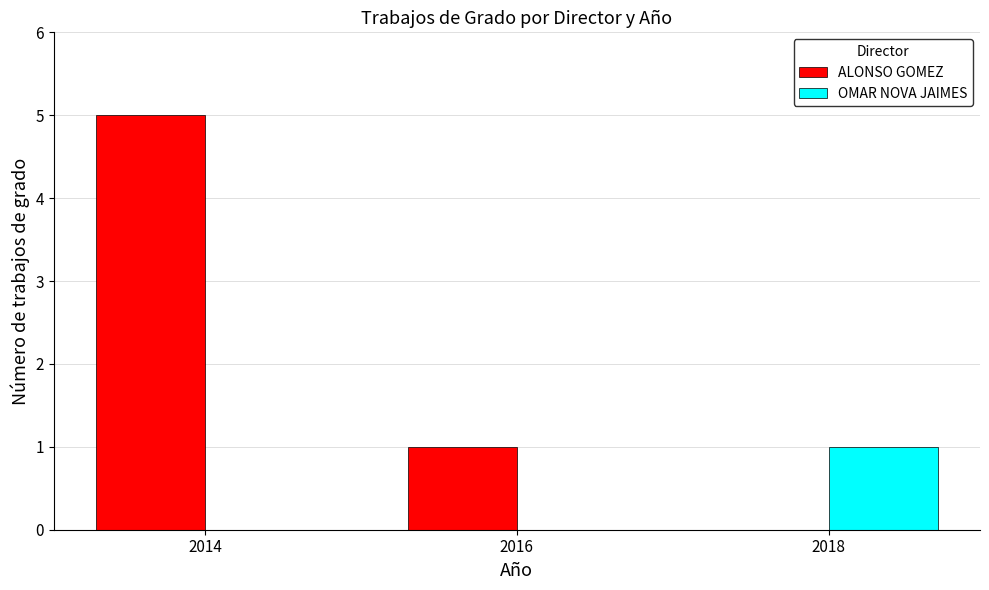

Reading left to right, what are all the values shown in this chart?

ALONSO GOMEZ: 5	1	0
OMAR NOVA JAIMES: 0	0	1